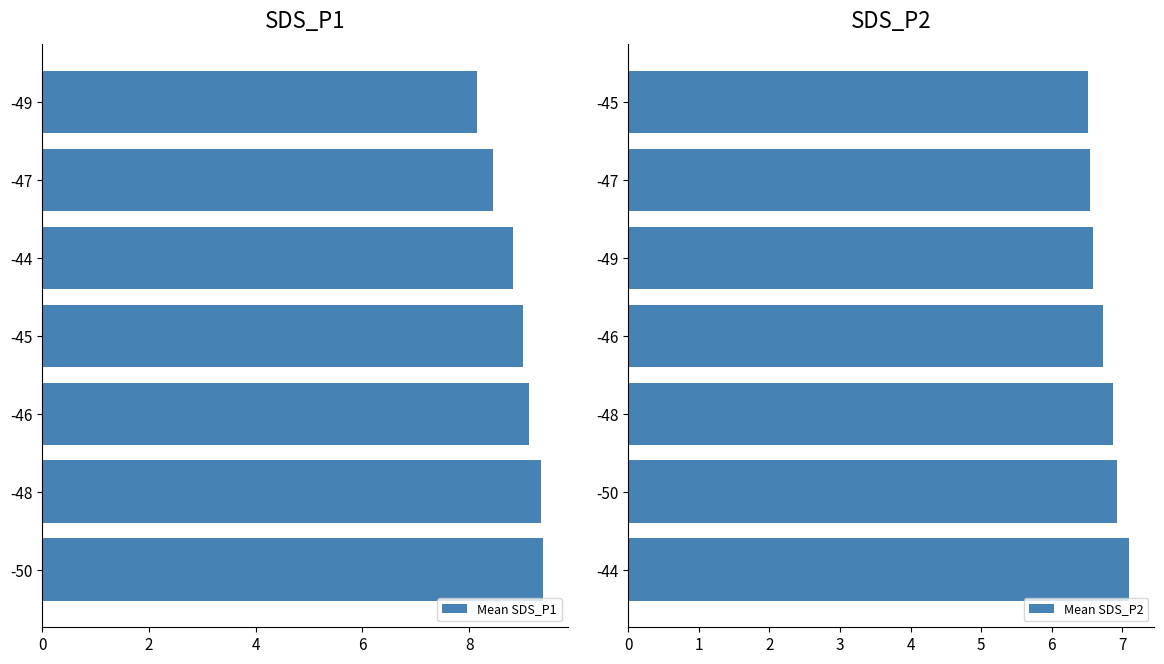

Is it true that Mean SDS_P1 equals 9.1 at -46?

True